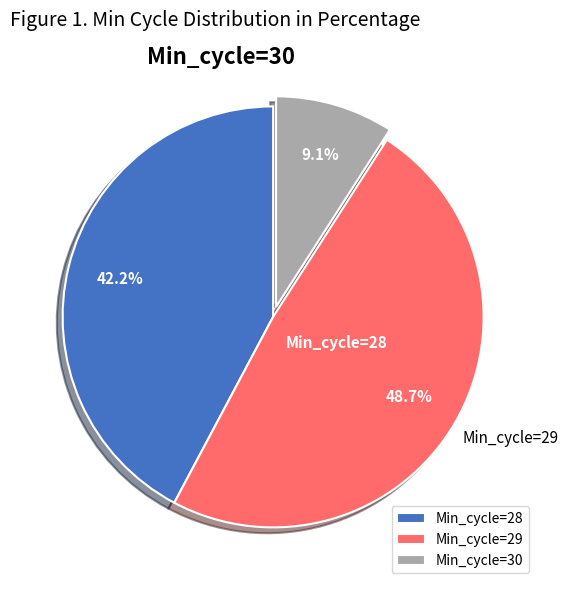

Which category has the biggest portion of the pie?

Min_cycle=29